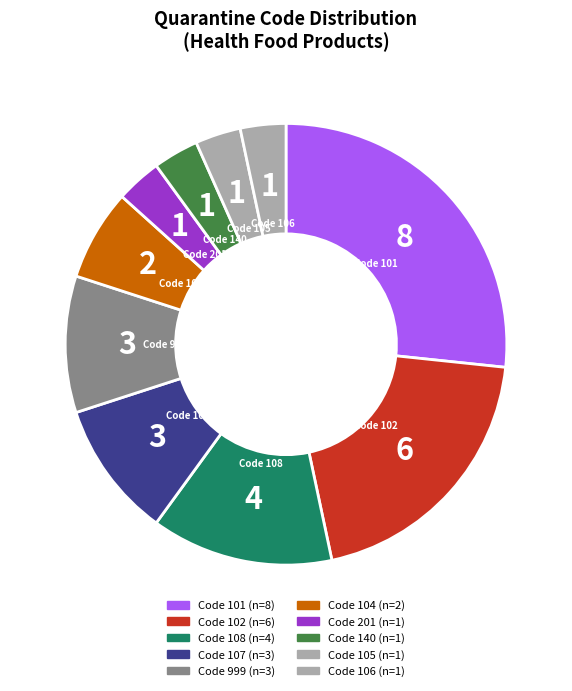

Count the number of slices in the pie.

10